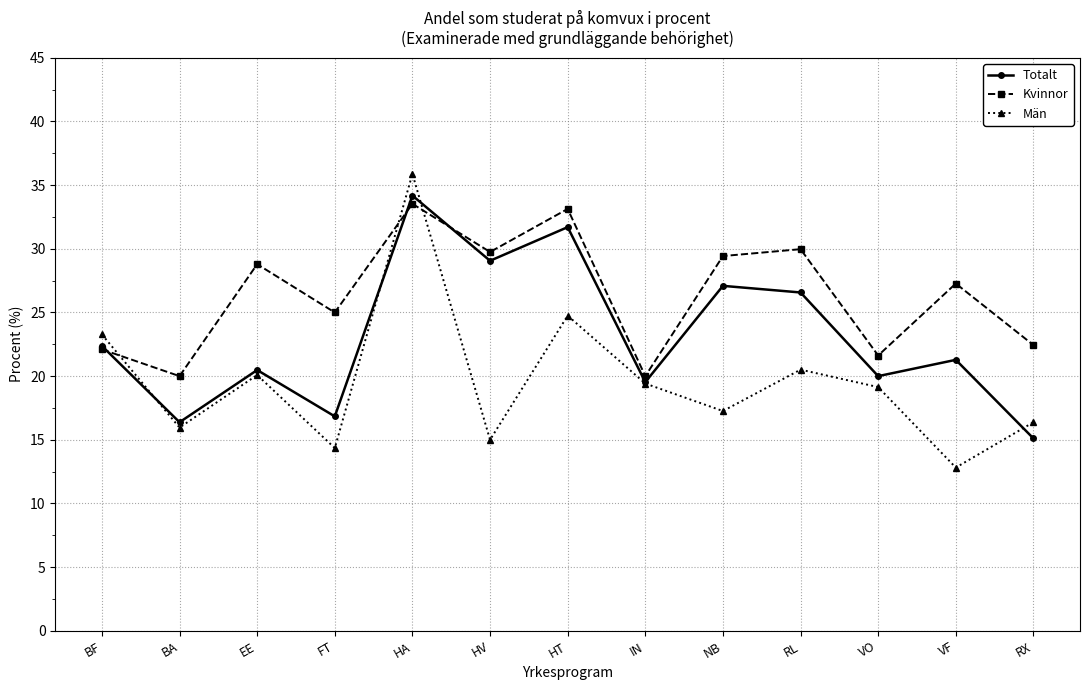

Rank the series by their average value, from highest to lowest.

Kvinnor, Totalt, Män